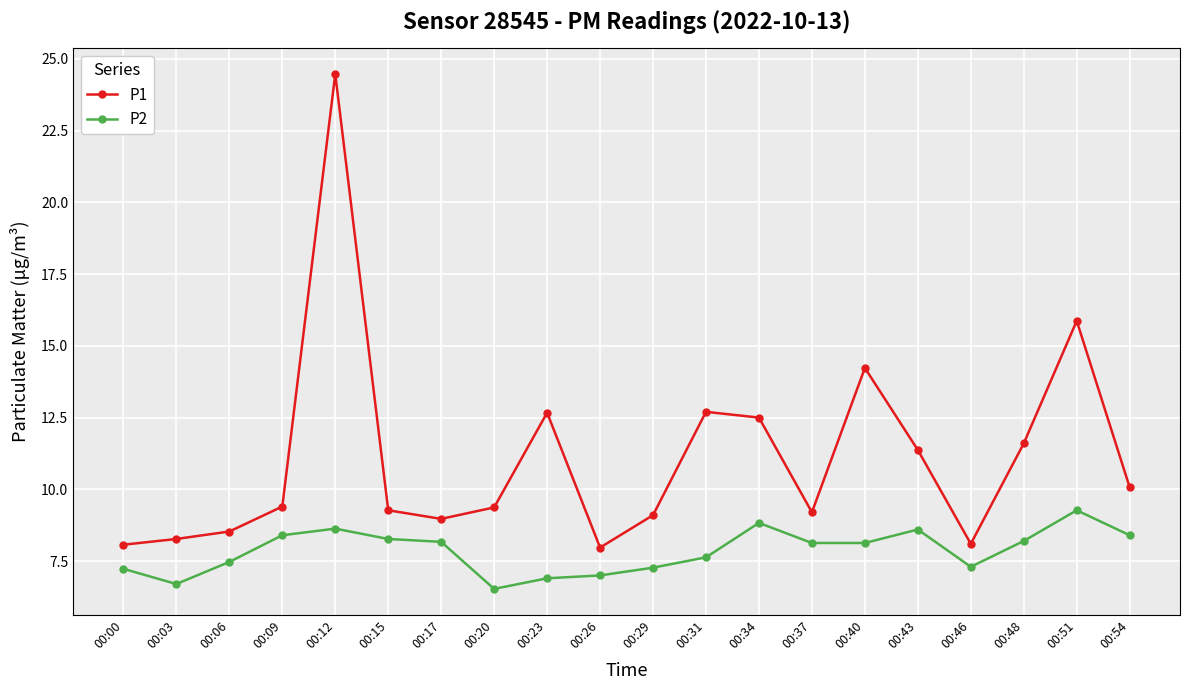

At which category does P1 reach its first local valley?

00:17